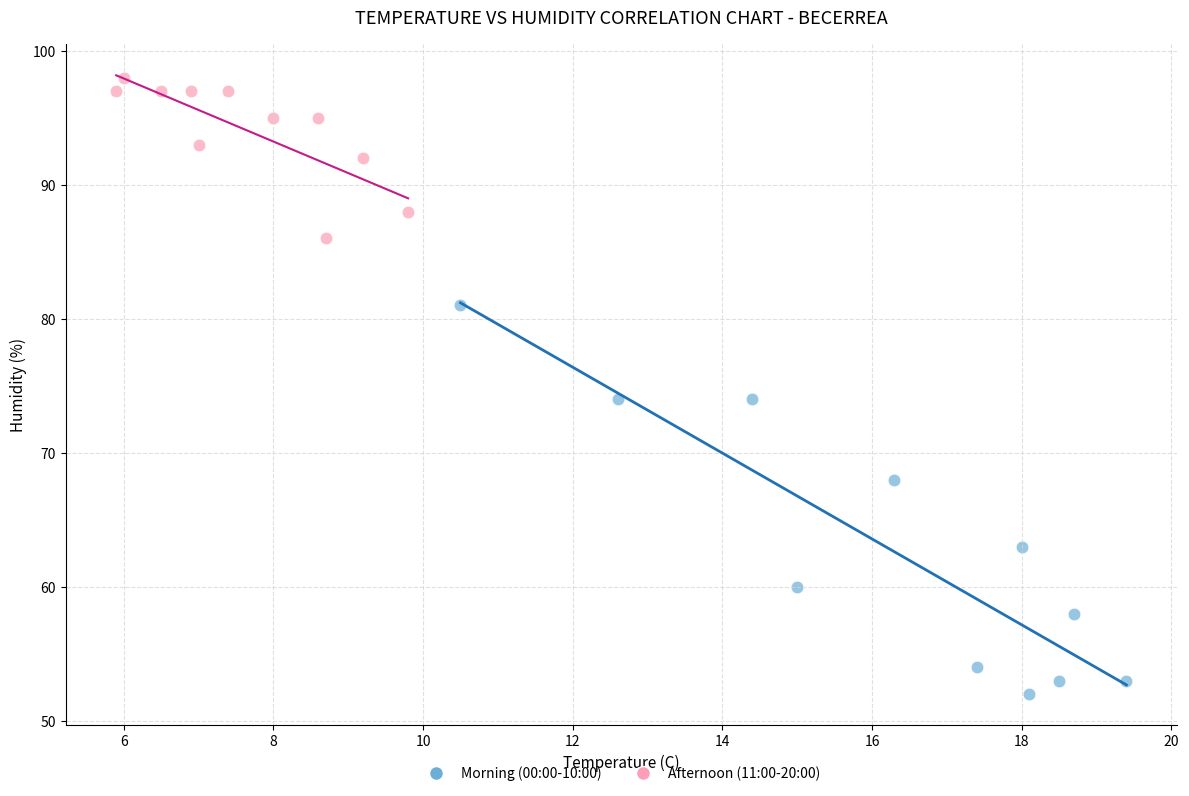

What are all the series names shown in the legend?

Morning (00:00-10:00), Afternoon (11:00-20:00)